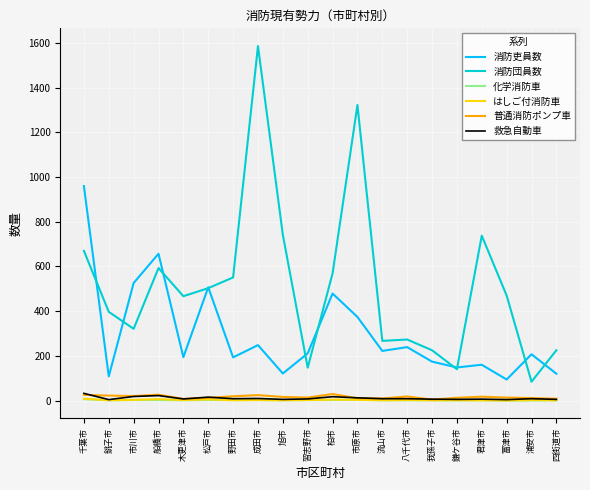

Count the はしご付消防車 values in the range 1 to 3.

15